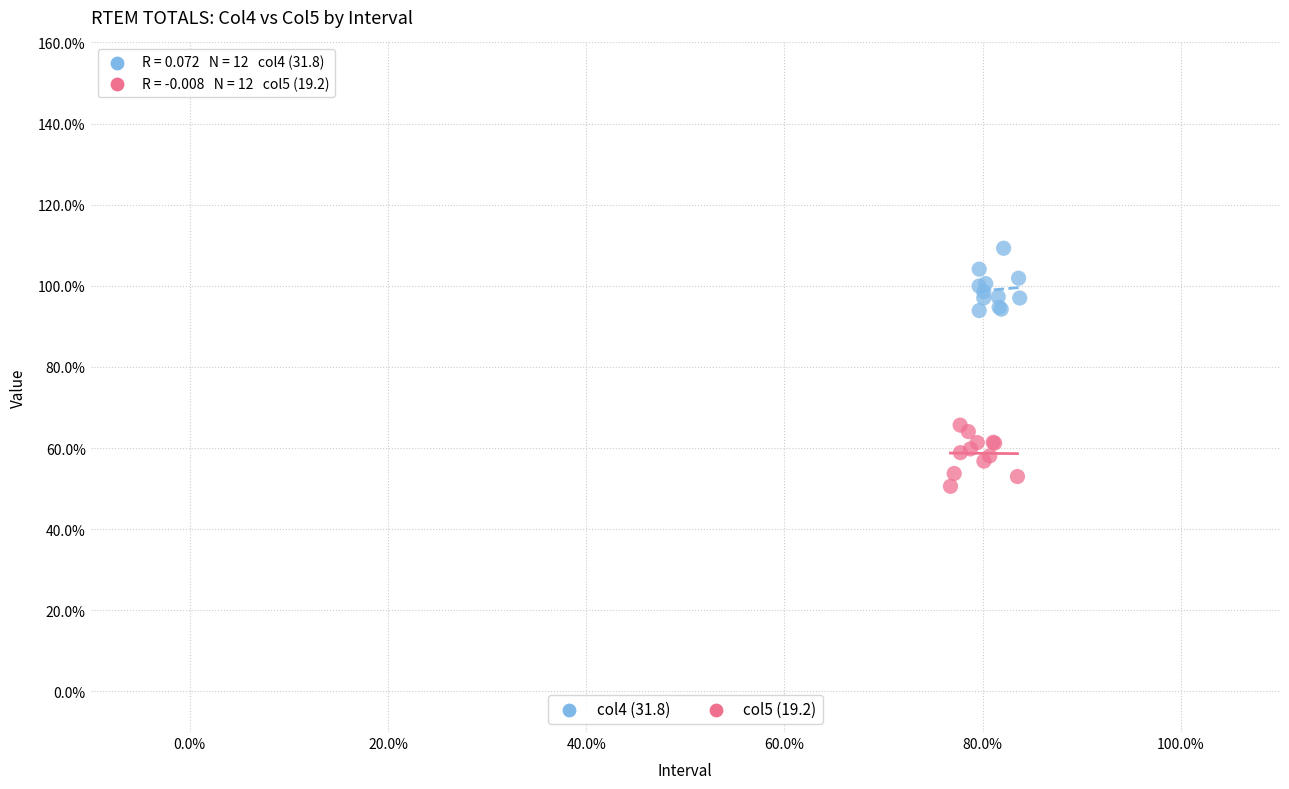

Which series contains the highest Y value?

col4 (31.8)